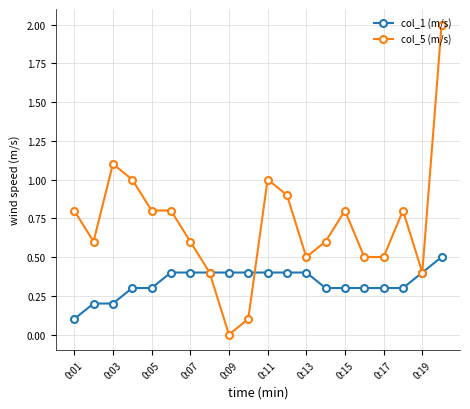

Which series has the largest total across all categories?

col_5 (m/s)